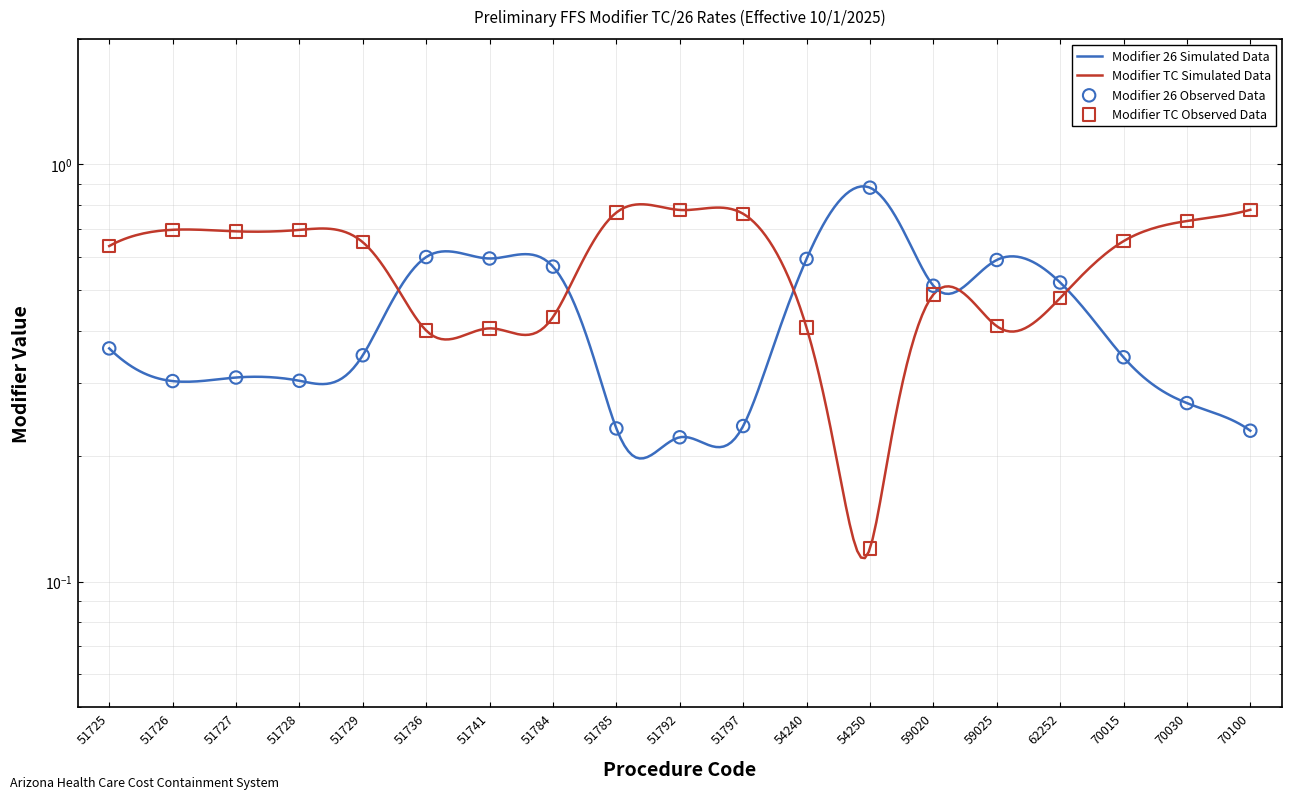

Which series has the largest total across all categories?

FFY26 Modifier TC